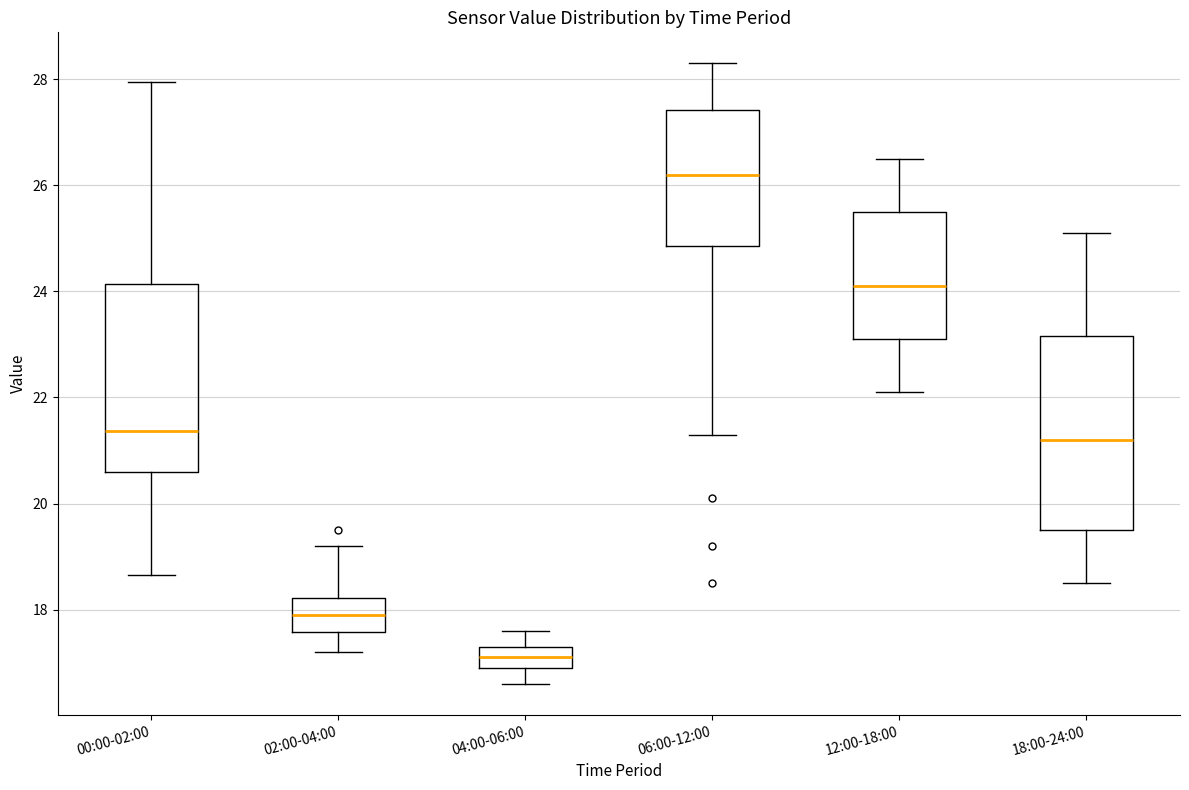

Reading left to right, transcribe this box plot: for each box, give where its median line is, the range the box spans, and where its two whiskers end, as read against the y-axis. The values are not printed on the chart, so give them approximately, as read against the axis.

00:00-02:00: median 21.4, box 20.6 to 24.2, whiskers 18.6 to 28.0
02:00-04:00: median 18.0, box 17.6 to 18.2, whiskers 17.2 to 19.2
04:00-06:00: median 17.2, box 17.0 to 17.4, whiskers 16.6 to 17.6
06:00-12:00: median 26.2, box 24.8 to 27.4, whiskers 21.4 to 28.4
12:00-18:00: median 24.2, box 23.2 to 25.6, whiskers 22.2 to 26.6
18:00-24:00: median 21.2, box 19.6 to 23.2, whiskers 18.6 to 25.2